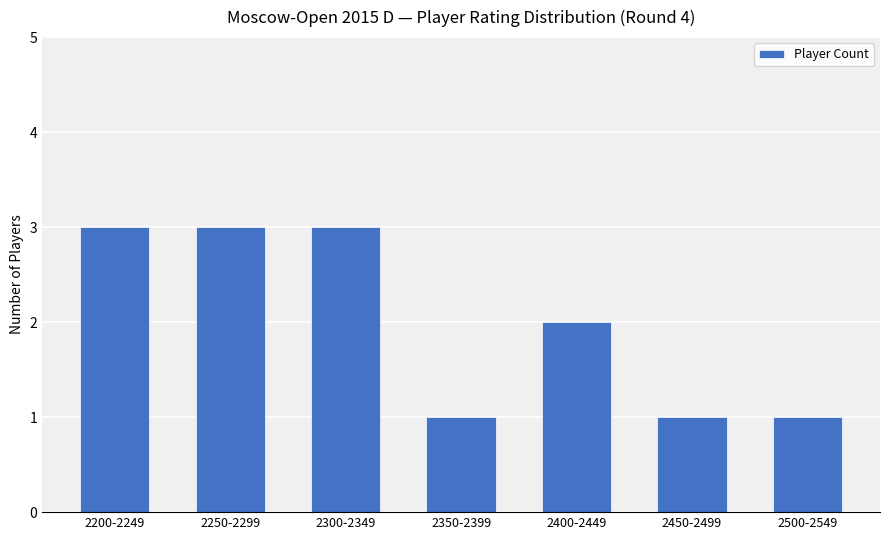

Approximately how many times larger is the value at 2300-2349 compared to 2200-2249?

1.0